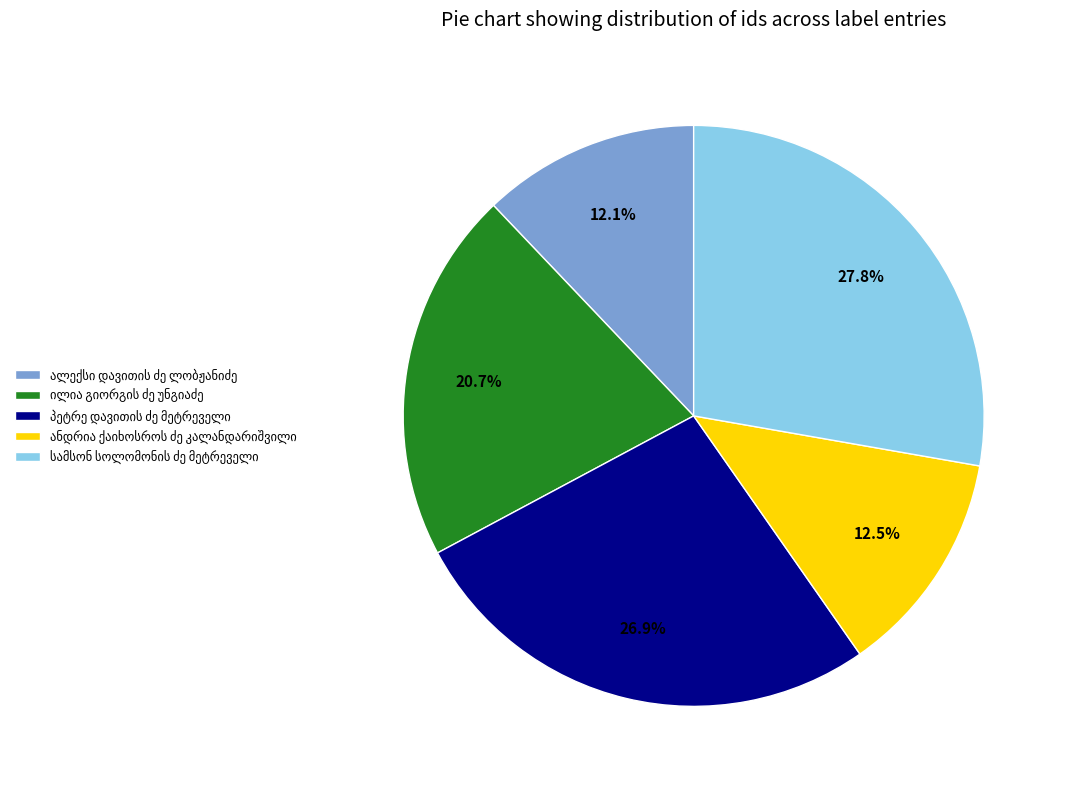

Is there any slice that represents more than half of the pie?

No